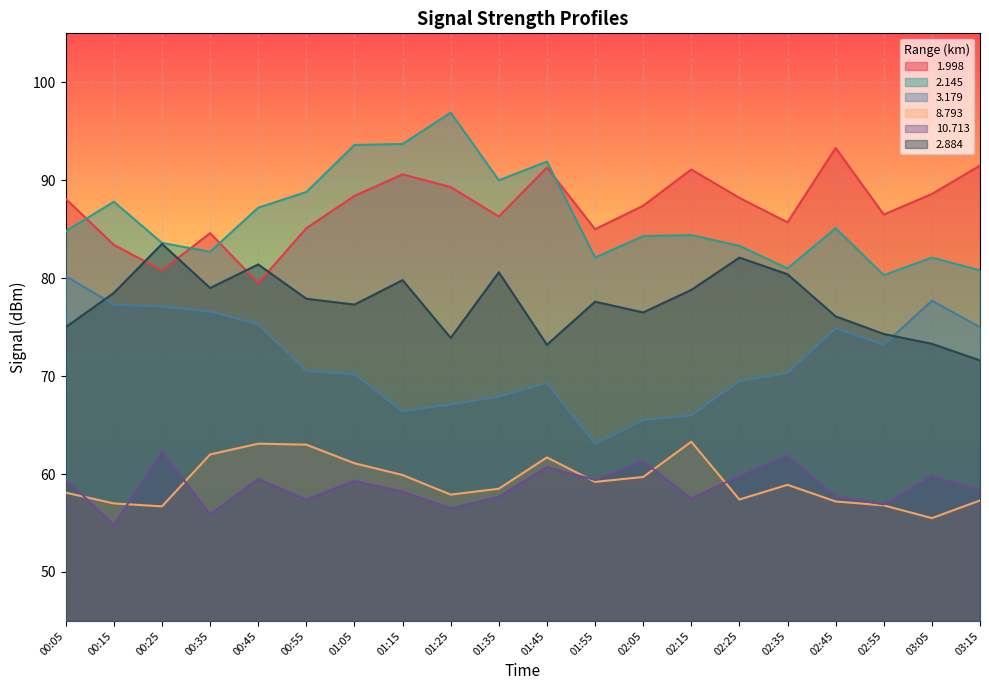

Where is 1.998 nearest to the value 86?

01:35